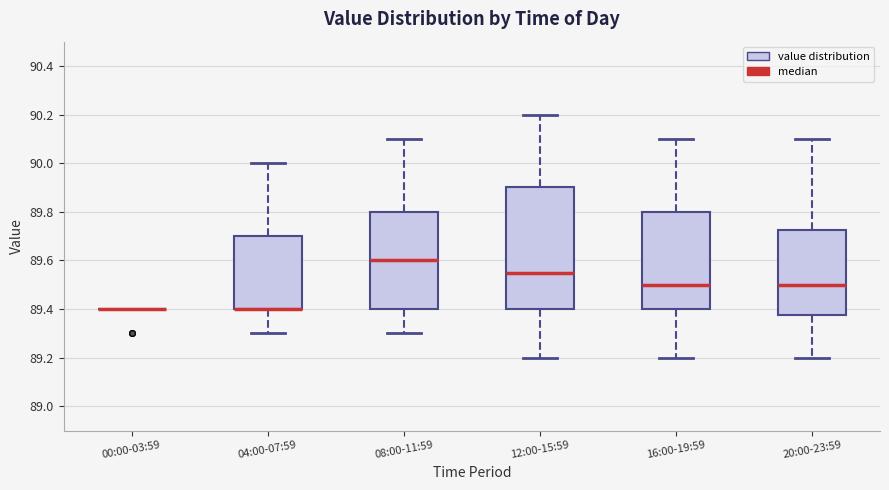

Where does the median line of the box for 20:00-23:59 sit on the y-axis? The values are not printed on the chart, so give them approximately, as read against the axis.

89.50